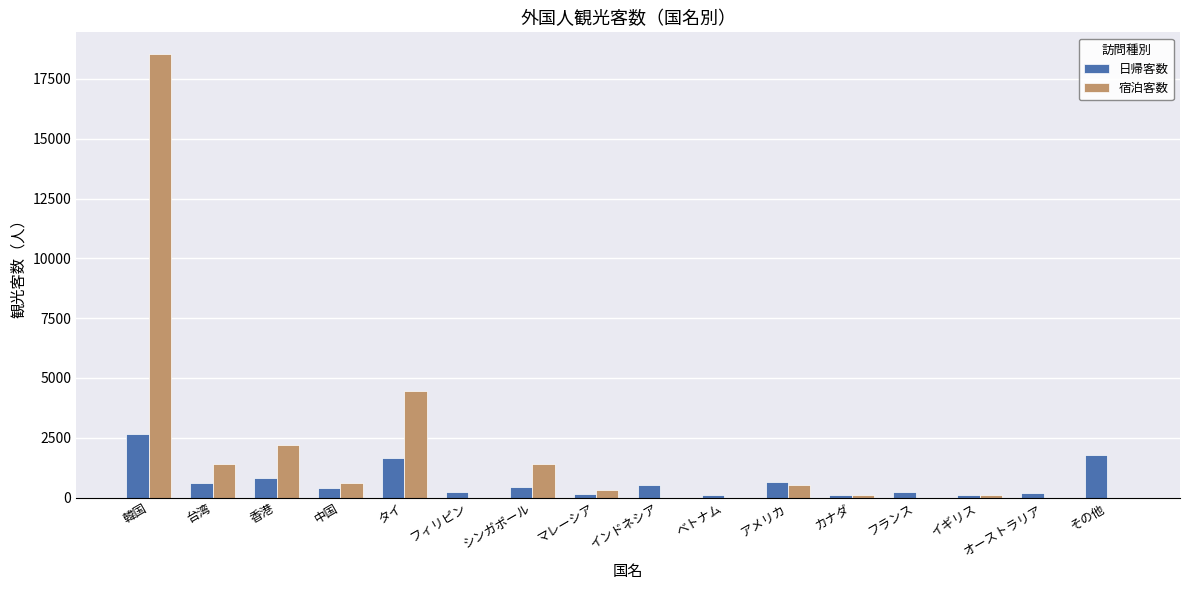

Which category has the highest value in the 宿泊客数 series?

韓国